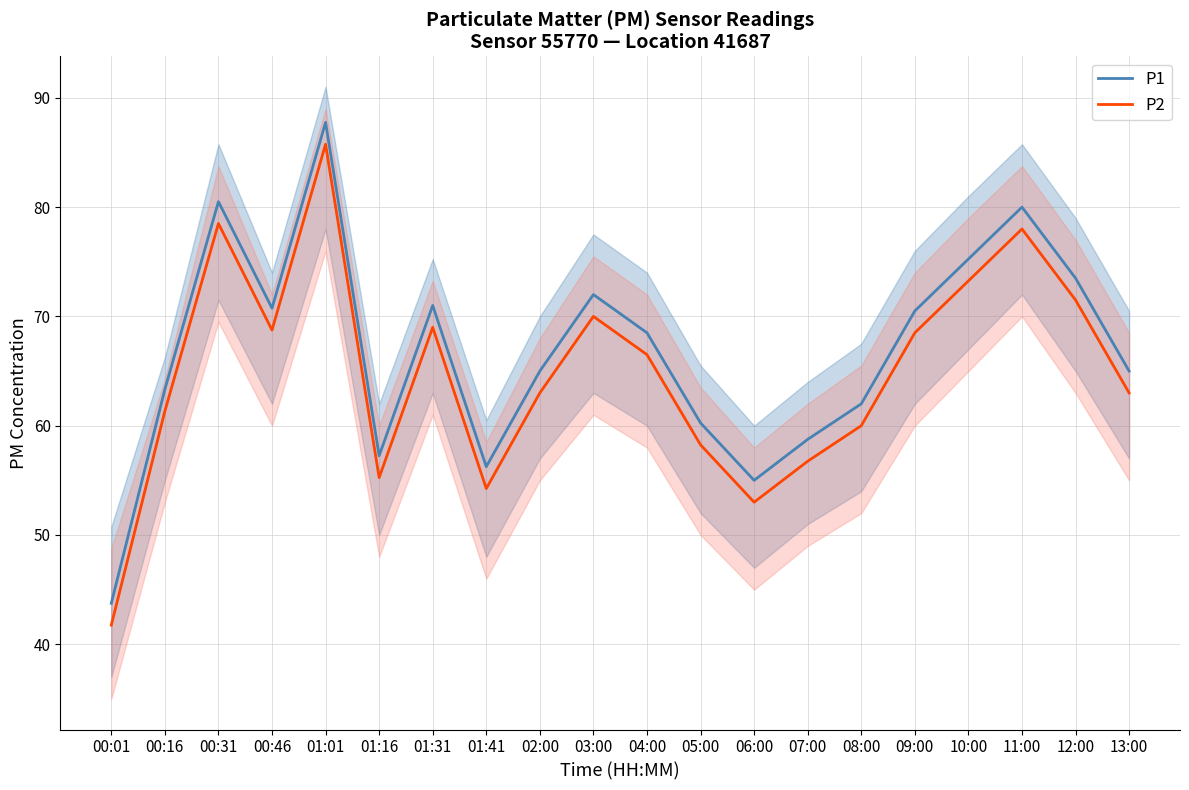

What is the highest value of the P2 series?

85.8